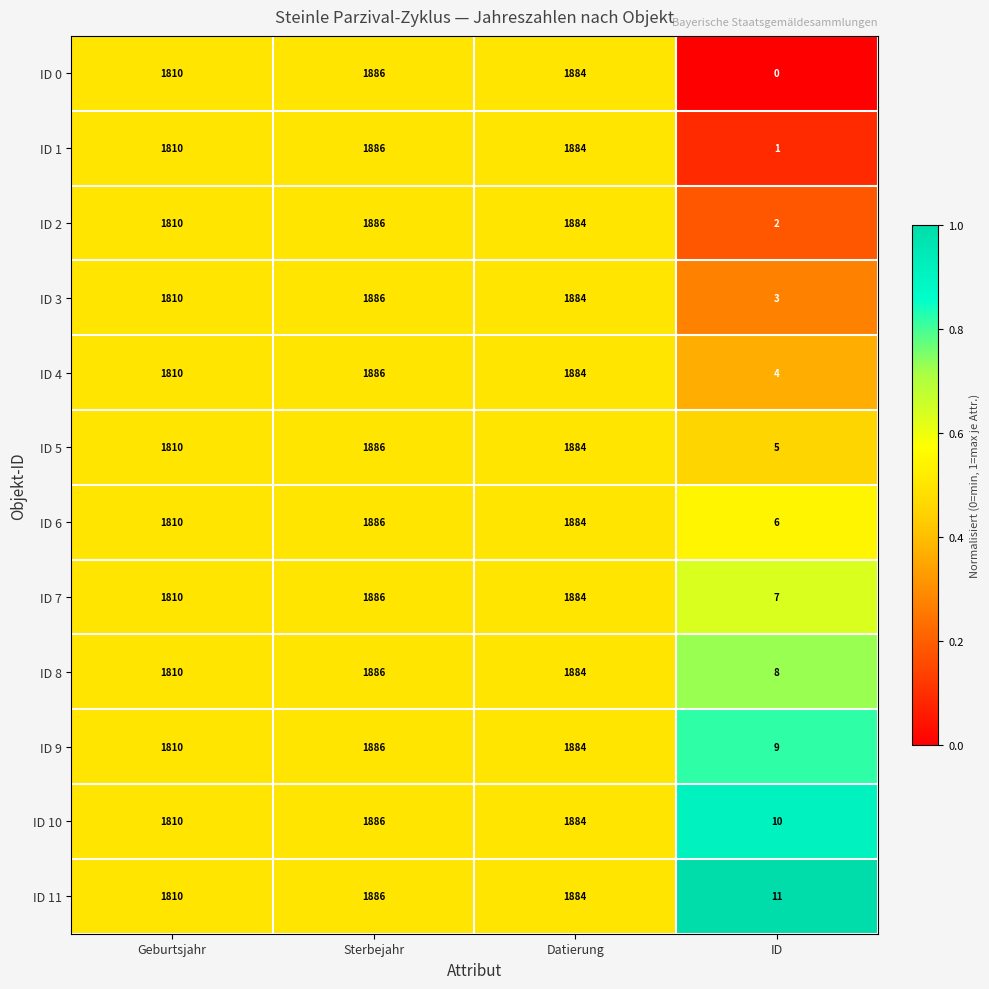

What is the total value across all series at Geburtsjahr?

21720